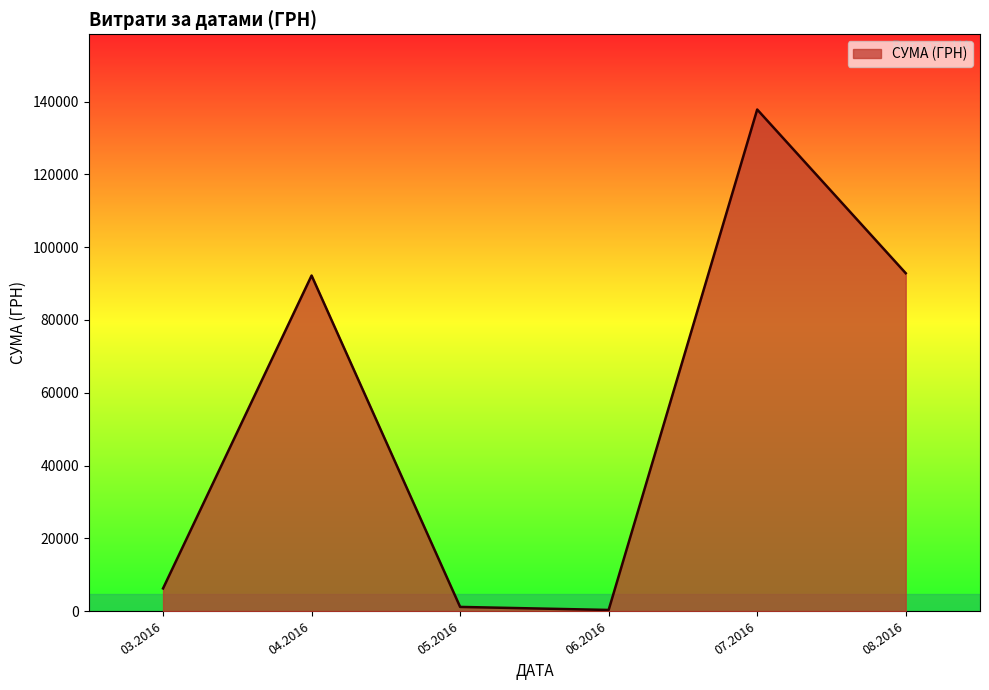

What is the ratio of the value at 08.2016 to the value at 04.2016?

1.0